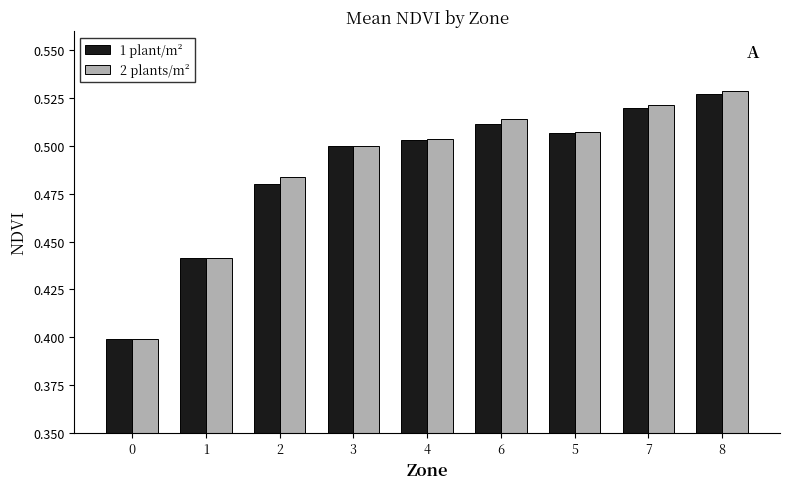

Rank the categories by 2 plants/m² value from highest to lowest.

8, 7, 6, 5, 4, 3, 2, 1, 0